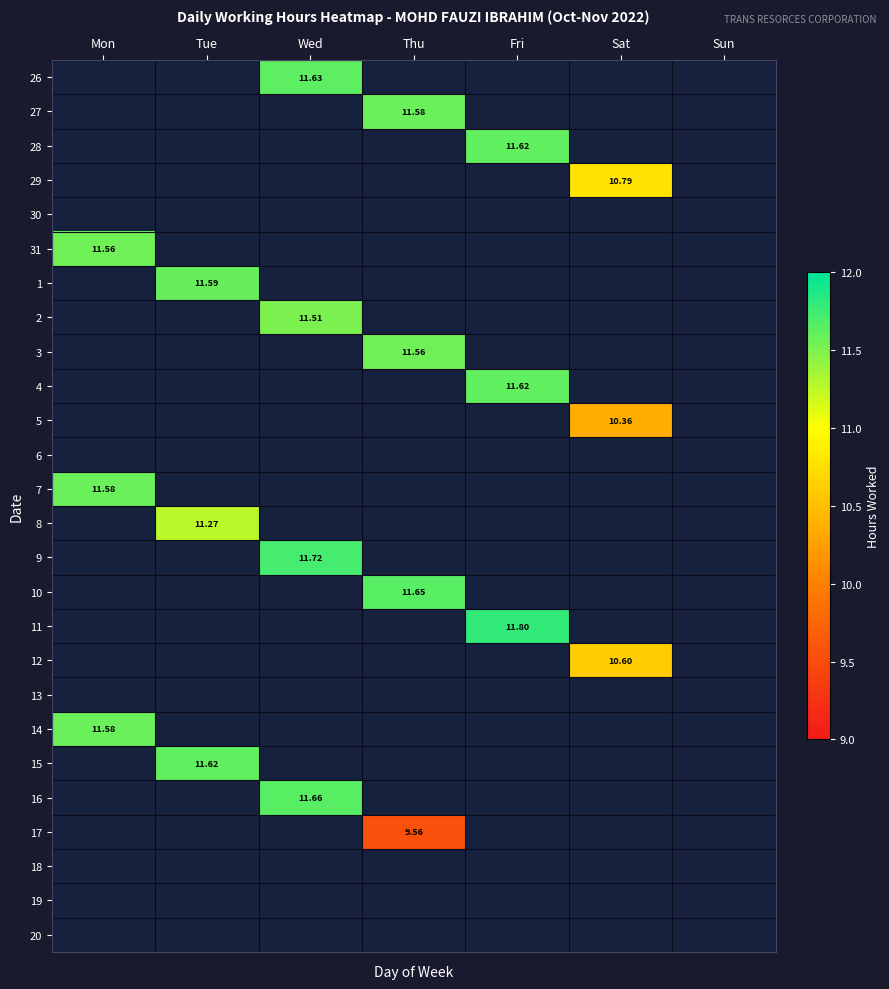

What is the maximum value shown in the chart?

11.8